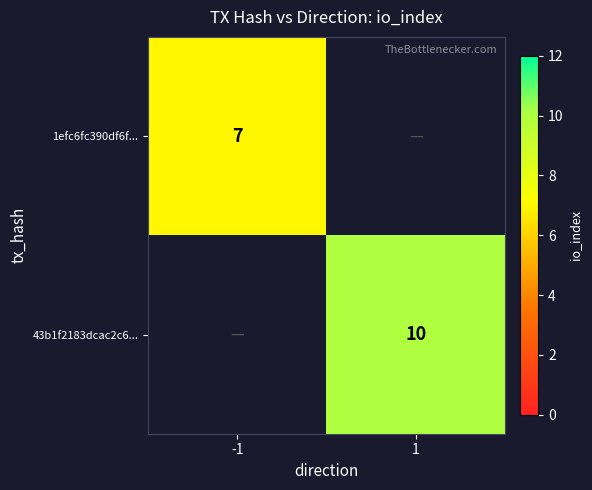

Count the number of categories in the chart.

2